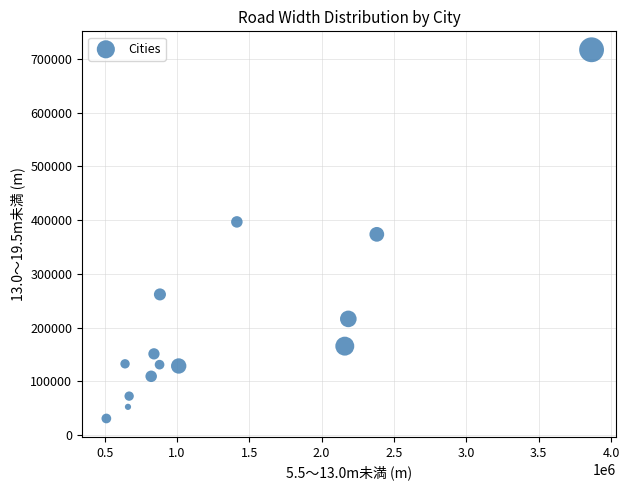

What is the range of X values (max minus min)?

3354335